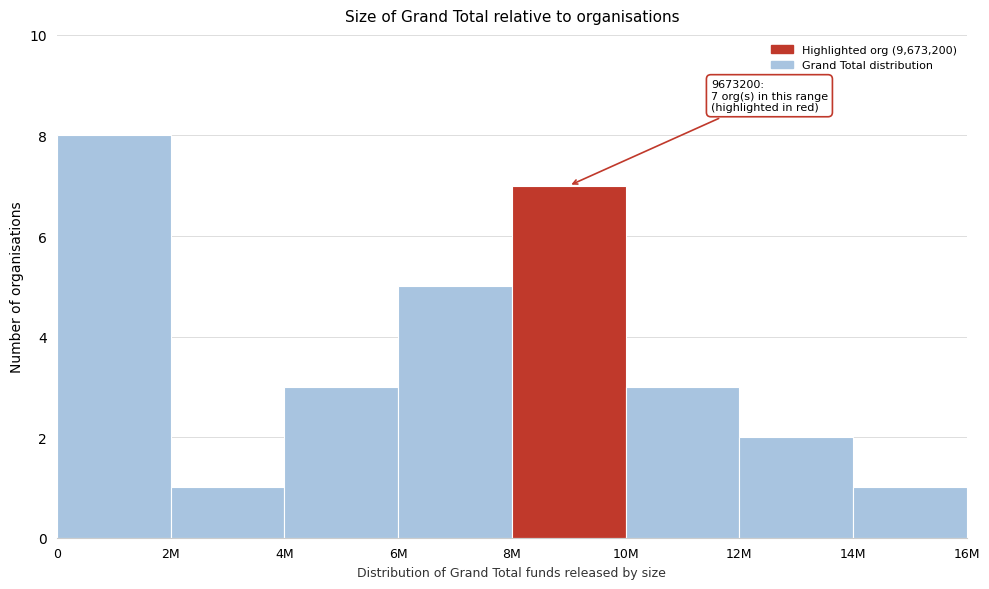

Reading left to right, transcribe all the data shown in this chart.

8	1	3	5	7	3	2	1